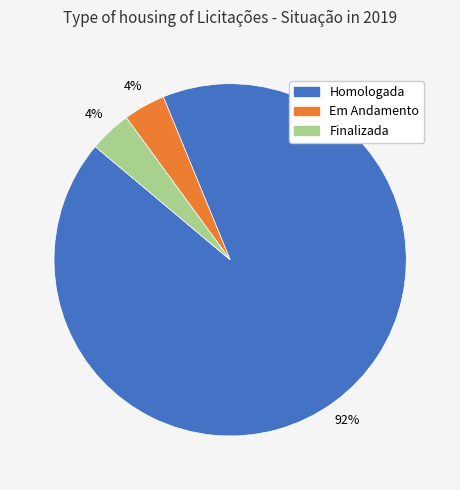

Between Finalizada and Homologada, which is larger?

Homologada